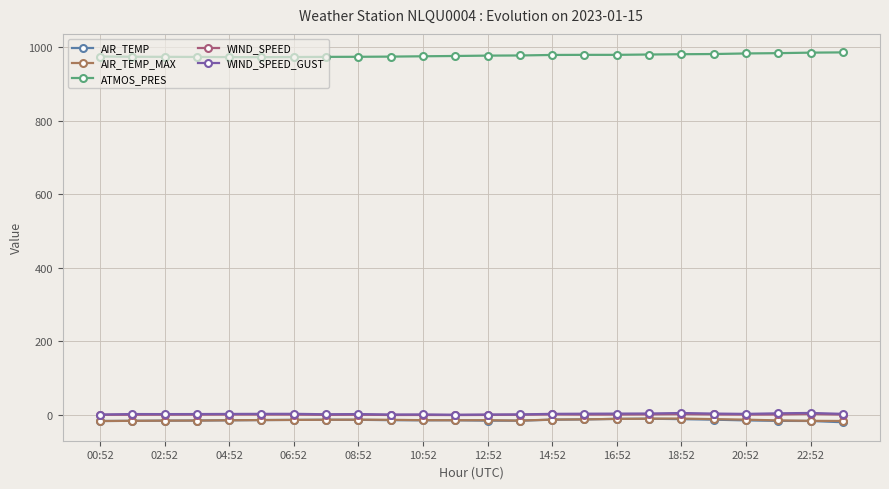

What is the value of the ATMOS_PRES point at the 23rd from the left?

985.2